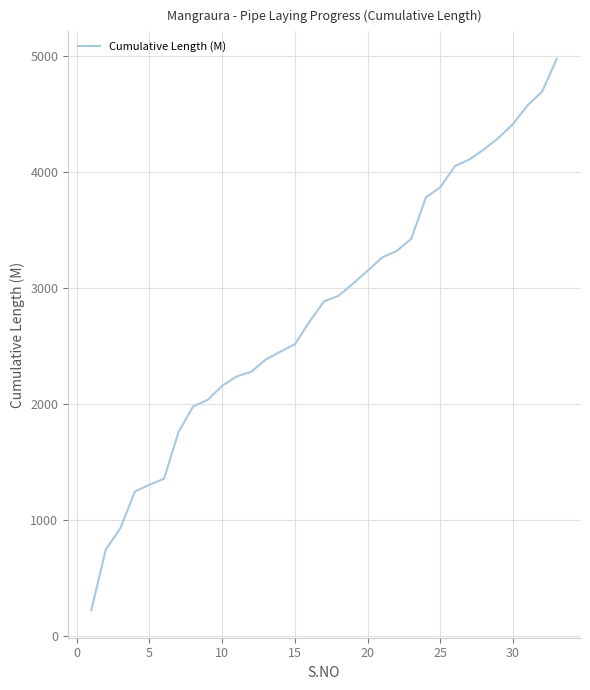

What is the minimum value shown in the chart?

225